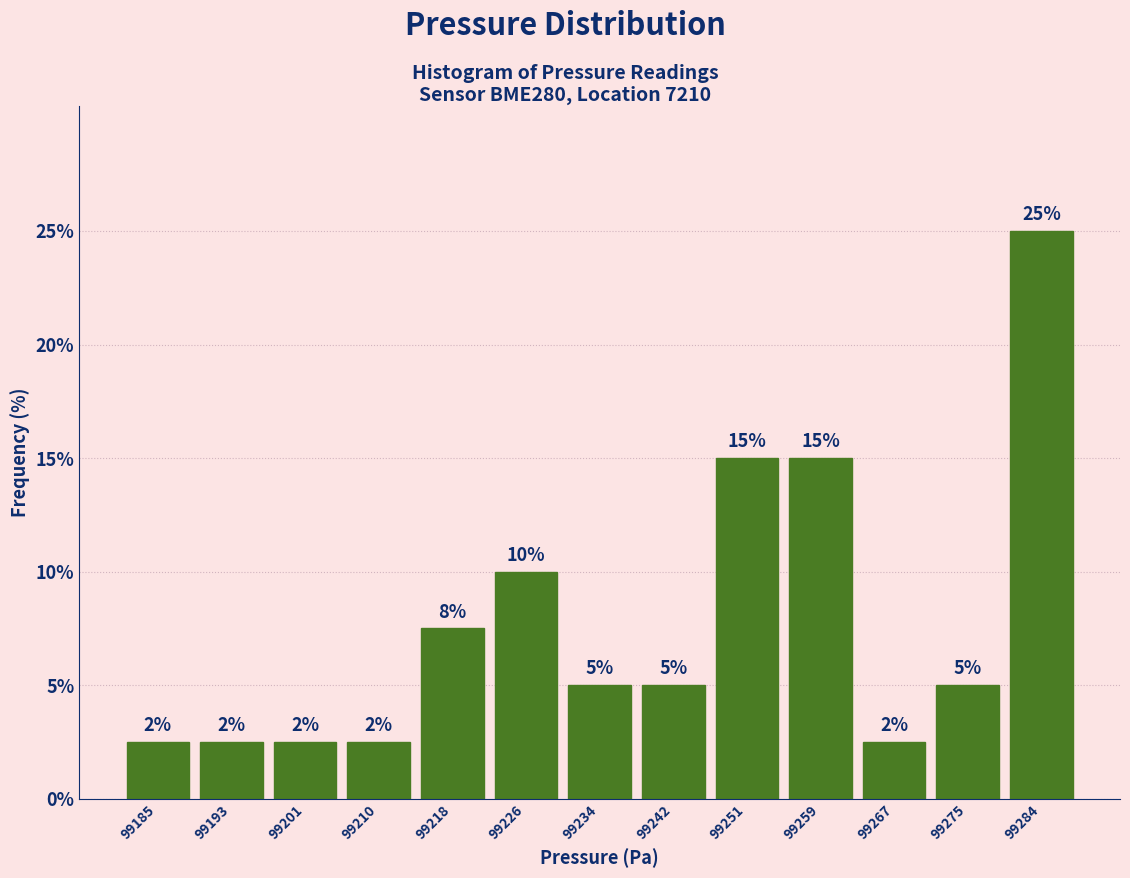

Which has a higher value, 99251 or 99234?

99251